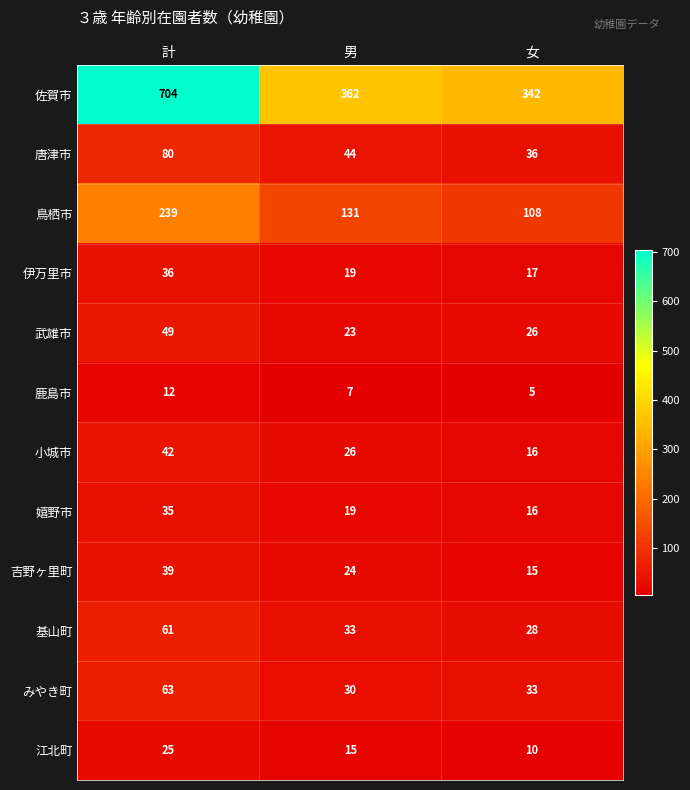

Where does the 鹿島市 series first go above 7?

計